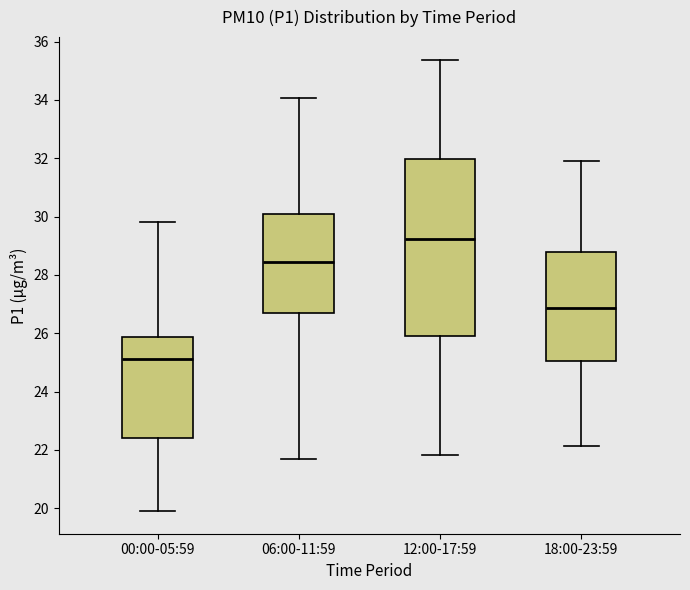

Comparing the boxes themselves (not the whiskers), which one is the tallest?

12:00-17:59